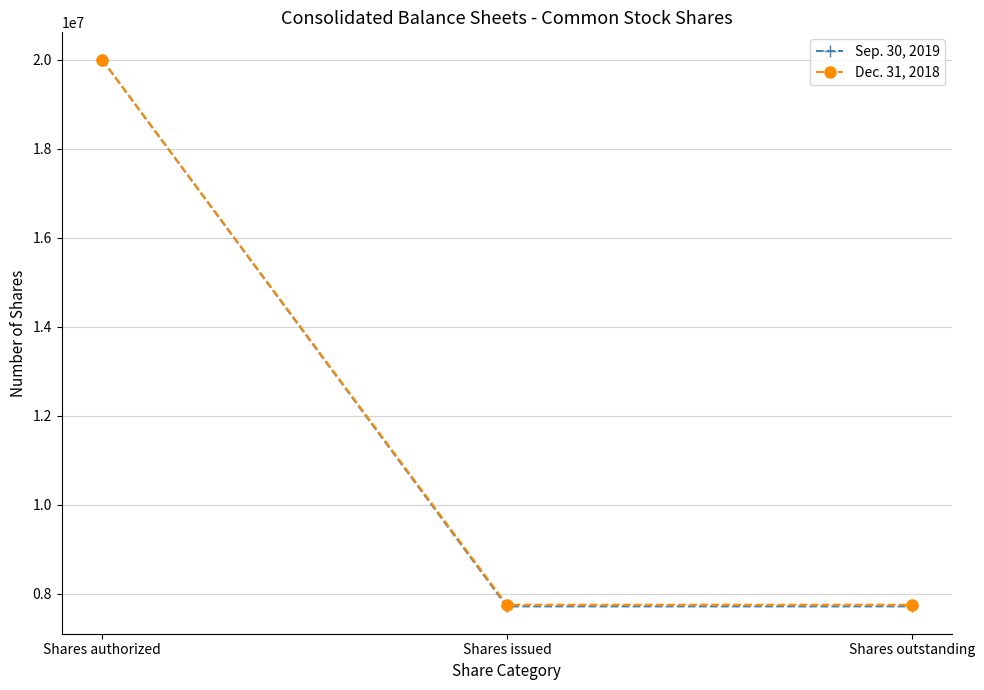

What is the maximum value shown in the chart?

20000000